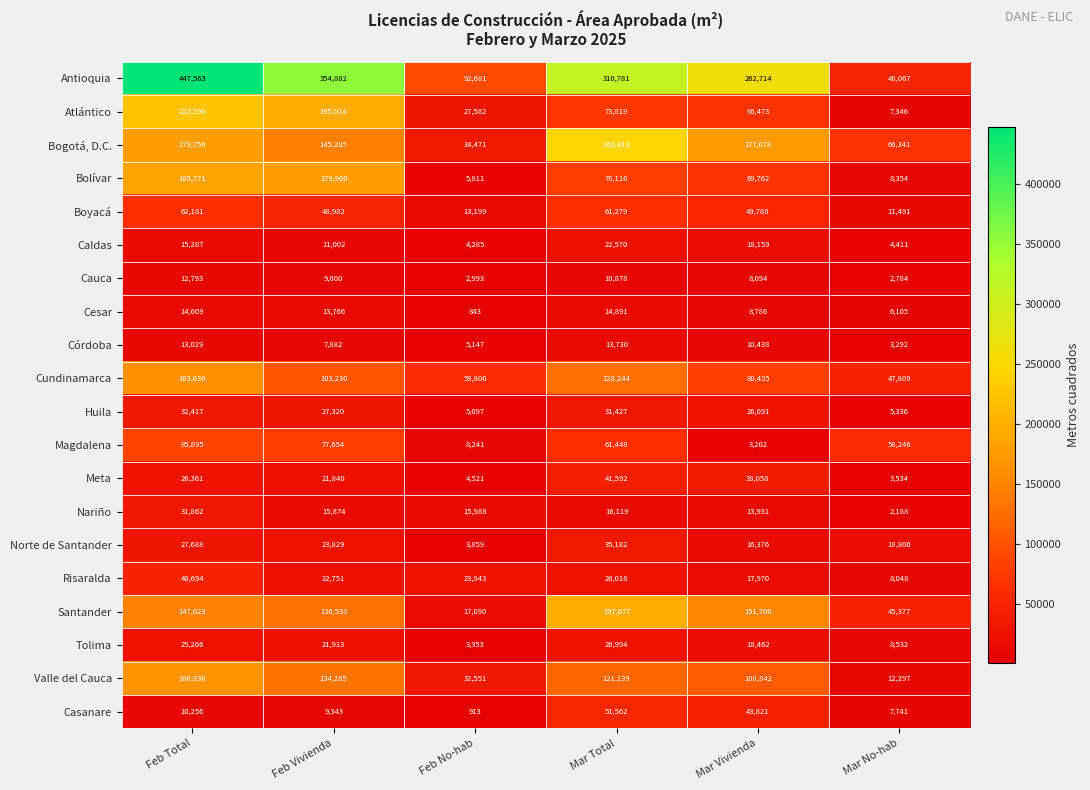

At which category does the chart reach its peak across all series?

Feb Total